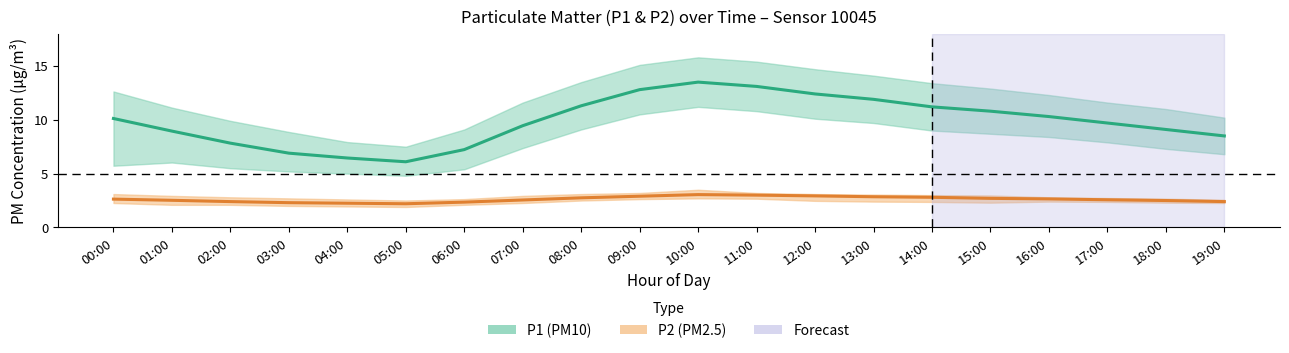

What position from the right is 12:00?

8